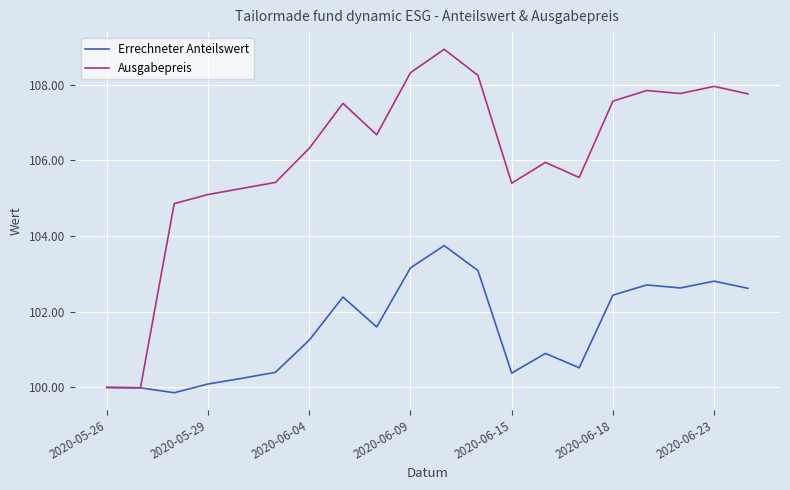

What is the minimum value for Ausgabepreis?

100.0